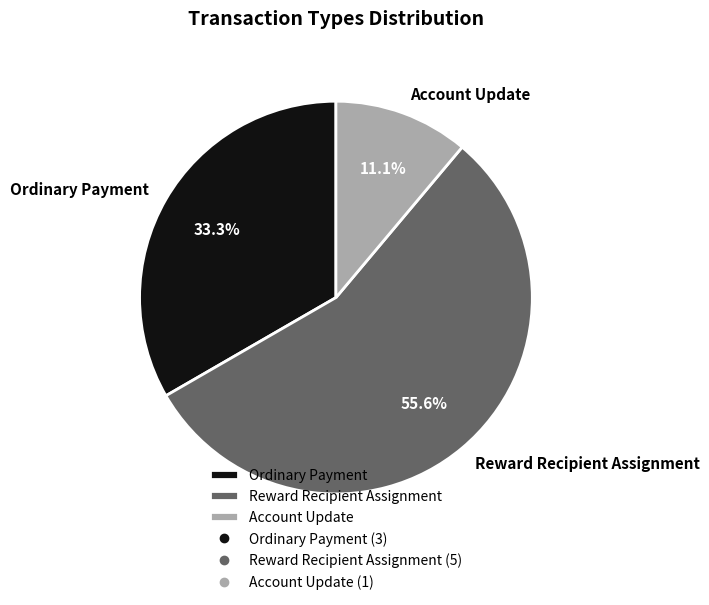

How much of the chart is everything except Reward Recipient Assignment?

44.4%